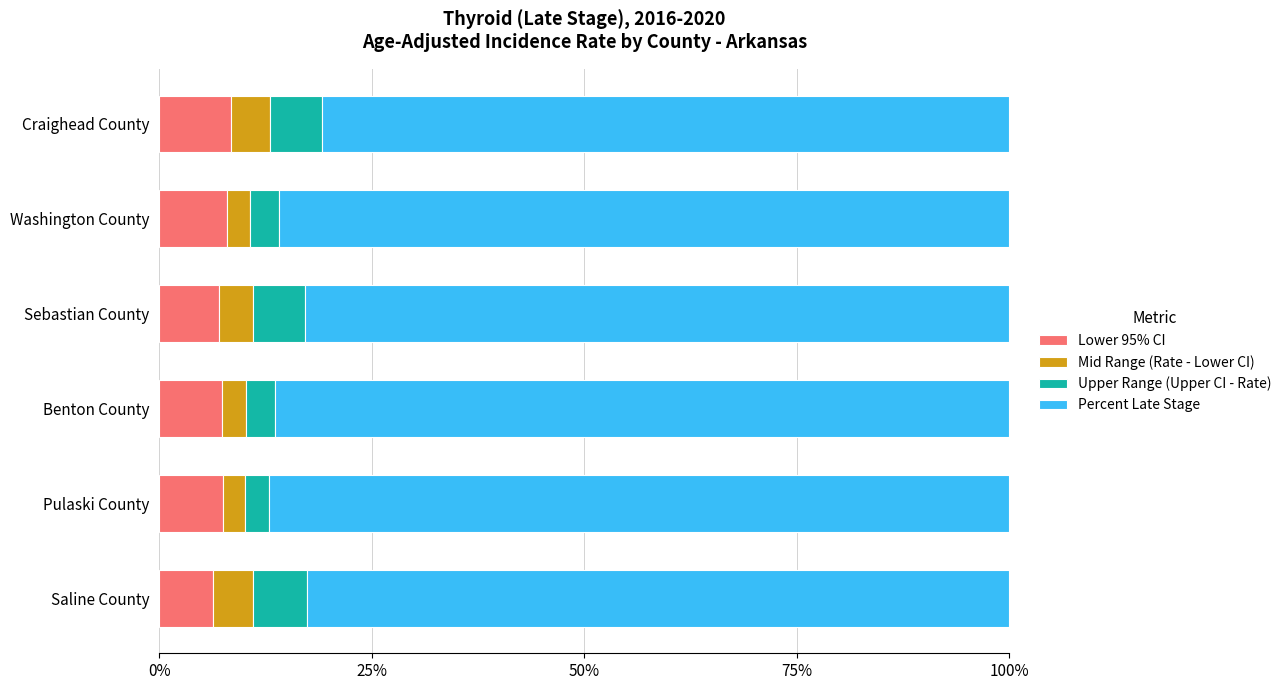

What is the difference between the maximum and minimum values in the Lower 95% CI series?

2.1